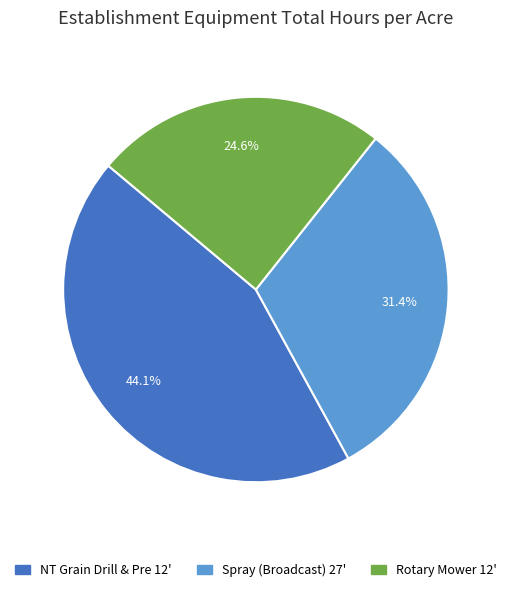

To the nearest percent, what percentage of the pie is Rotary Mower 12'?

25%